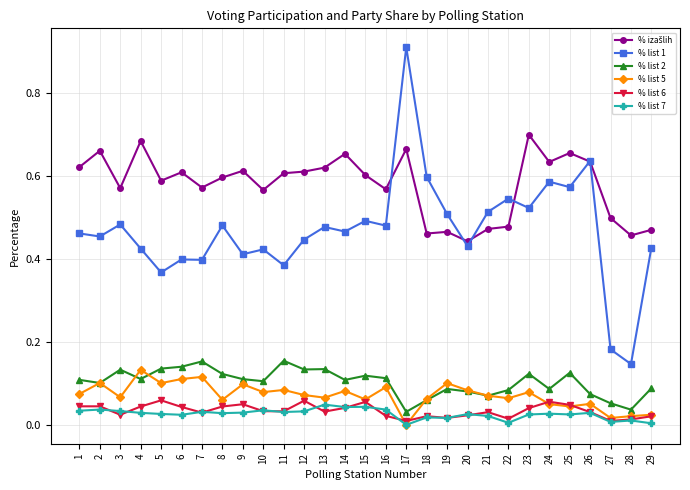

True or false: % list 2 and % list 1 cross at least once.

False